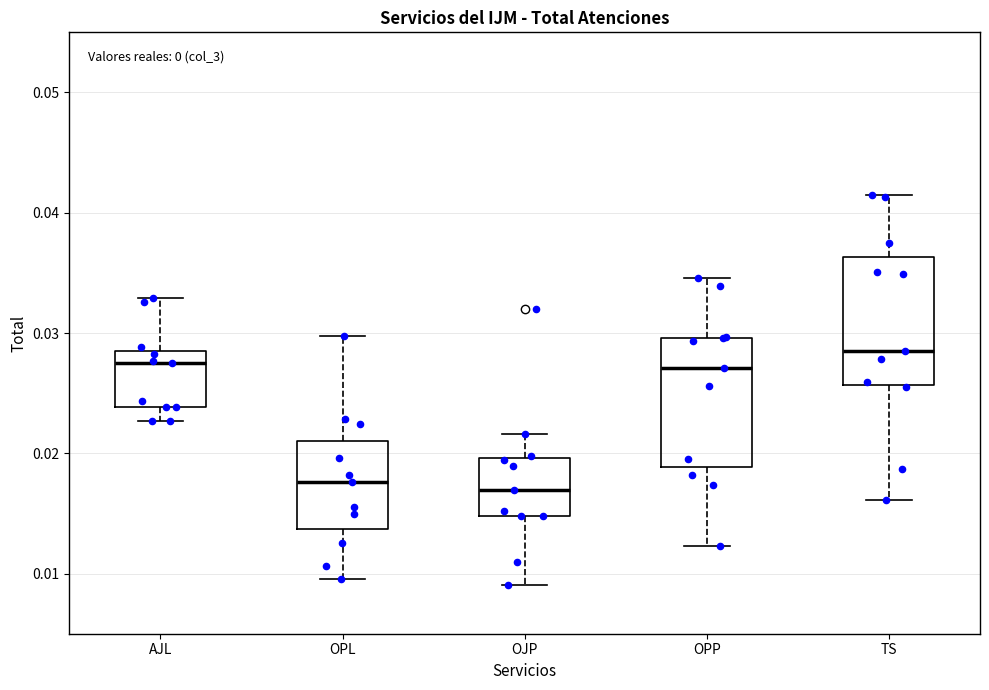

Reading left to right, read every box against the y-axis: the position of its median line, the range the box covers, and the ends of its whiskers. The values are not printed on the chart, so give them approximately, as read against the axis.

AJL: median 0.027, box 0.024 to 0.029, whiskers 0.023 to 0.033
OPL: median 0.018, box 0.014 to 0.021, whiskers 0.010 to 0.030
OJP: median 0.017, box 0.015 to 0.020, whiskers 0.009 to 0.022
OPP: median 0.027, box 0.019 to 0.030, whiskers 0.012 to 0.035
TS: median 0.029, box 0.026 to 0.036, whiskers 0.016 to 0.042